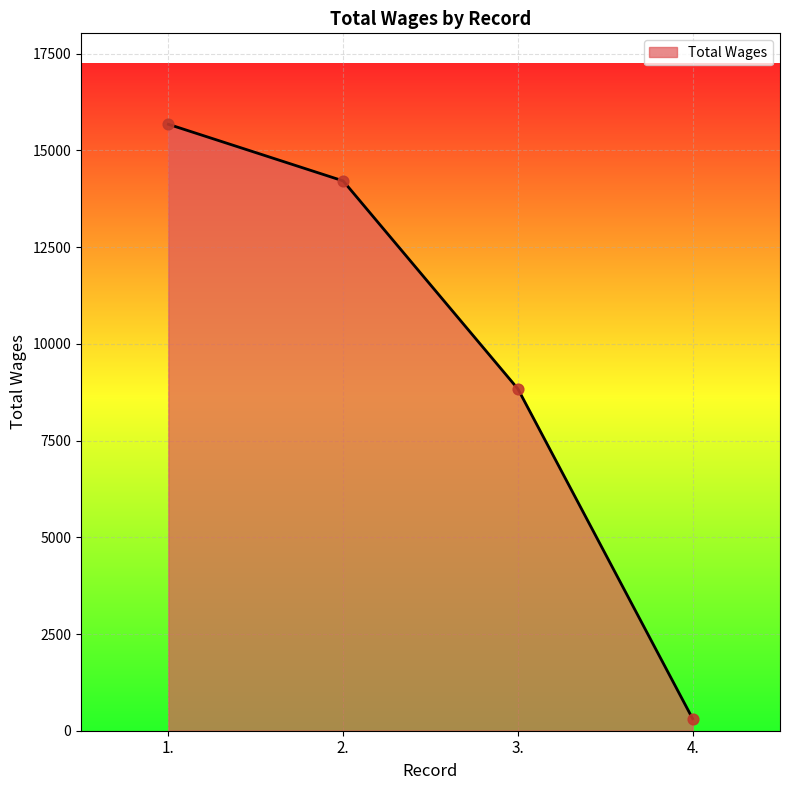

Which has a higher value, 2. or 3.?

2.